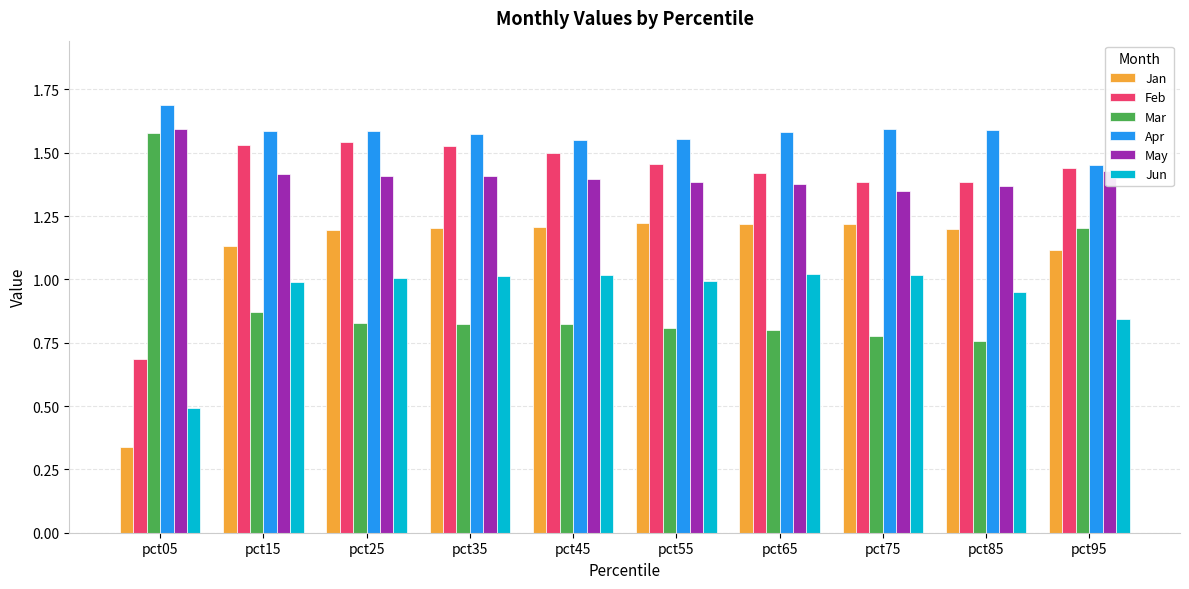

Which series has the widest spread of values?

Jan